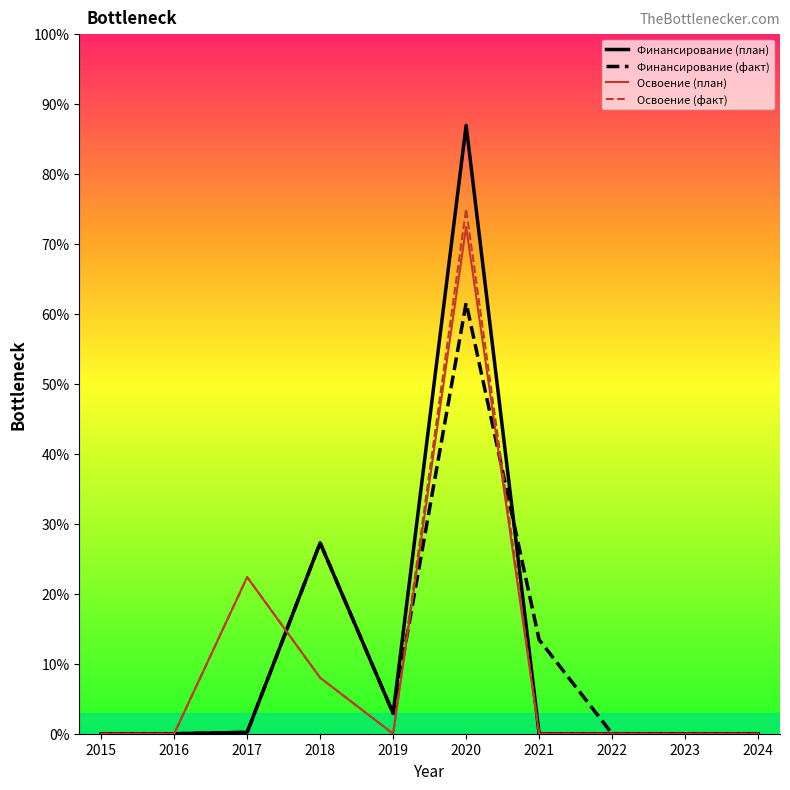

What are all the series names shown in the legend?

Финансирование (план), Финансирование (факт), Освоение (план), Освоение (факт)